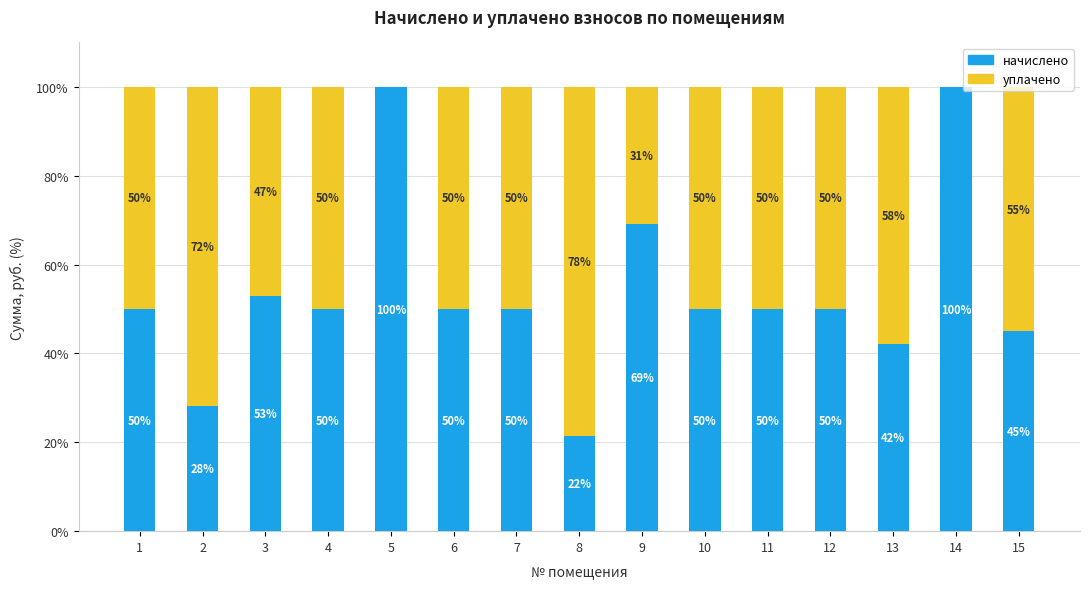

What is the total value across all series at 13?

100.0